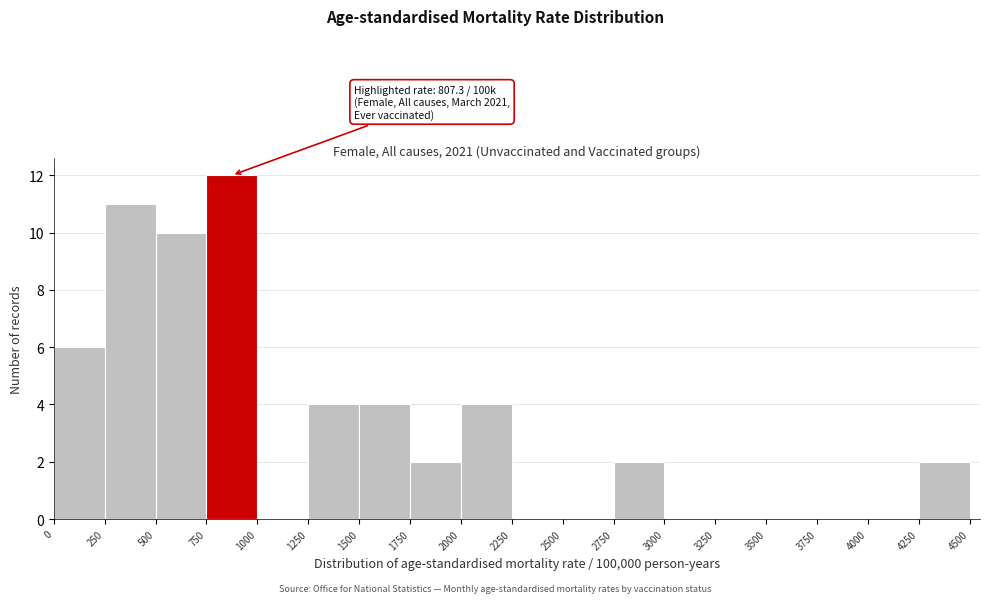

Over which range of the x-axis is the bar tallest?

750 to 1000